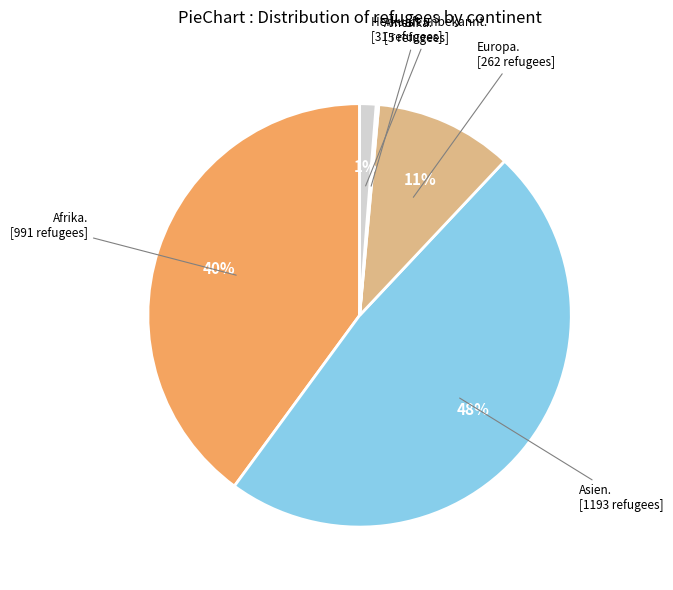

Does any single category account for the majority?

No